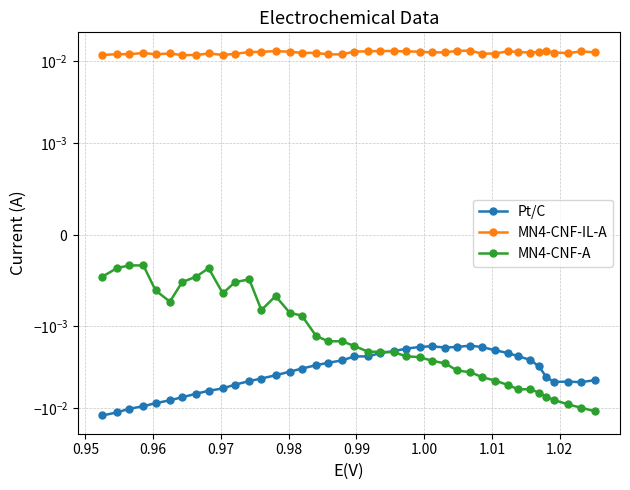

Between 0.95 and 1.02, which is larger?

1.02